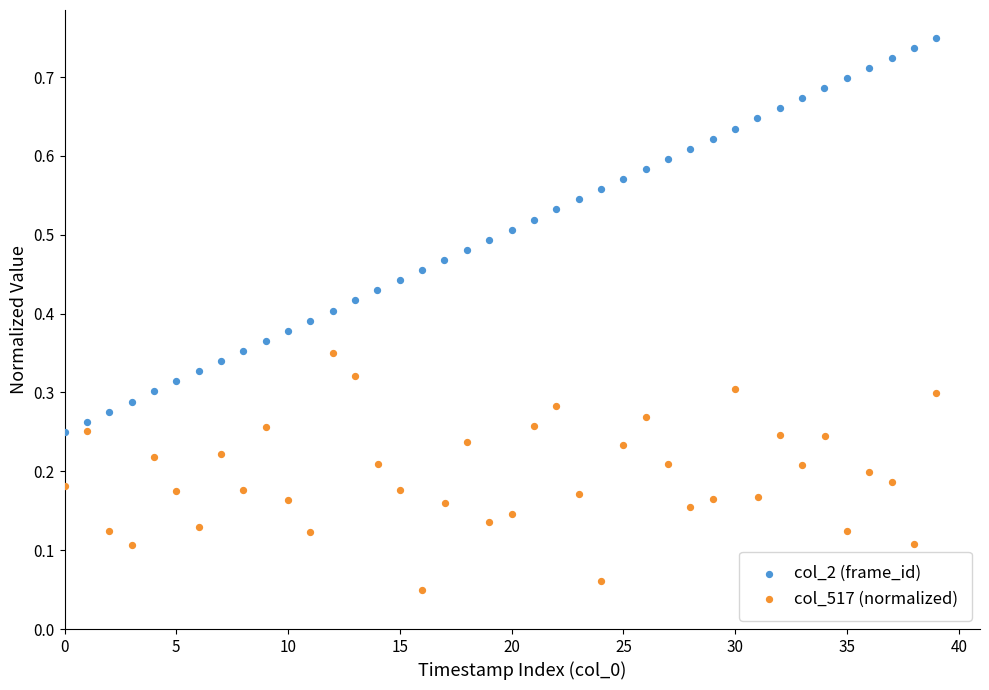

What are all the series names shown in the legend?

col_2 (frame_id), col_517 (normalized)